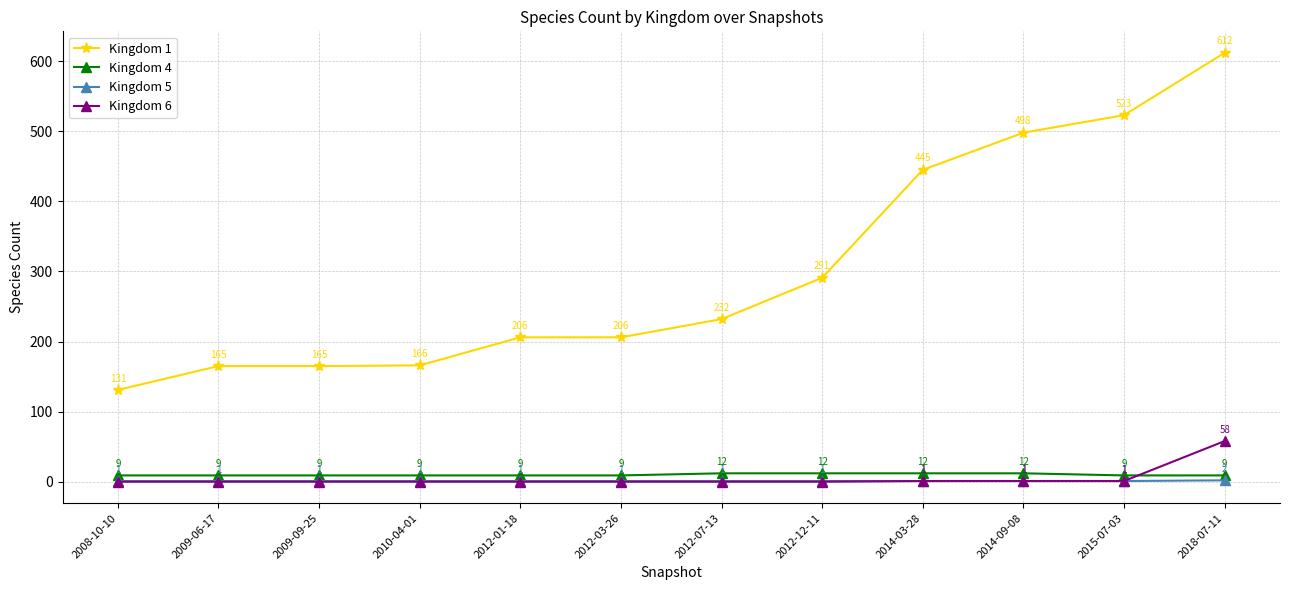

Reading right to left, what are all the values shown in this chart?

Kingdom 1: 612	523	498	445	291	232	206	206	166	165	165	131
Kingdom 4: 9	9	12	12	12	12	9	9	9	9	9	9
Kingdom 5: 2	1	1	1	1	1	1	1	1	1	1	1
Kingdom 6: 58	1	1	1	0	0	0	0	0	0	0	0